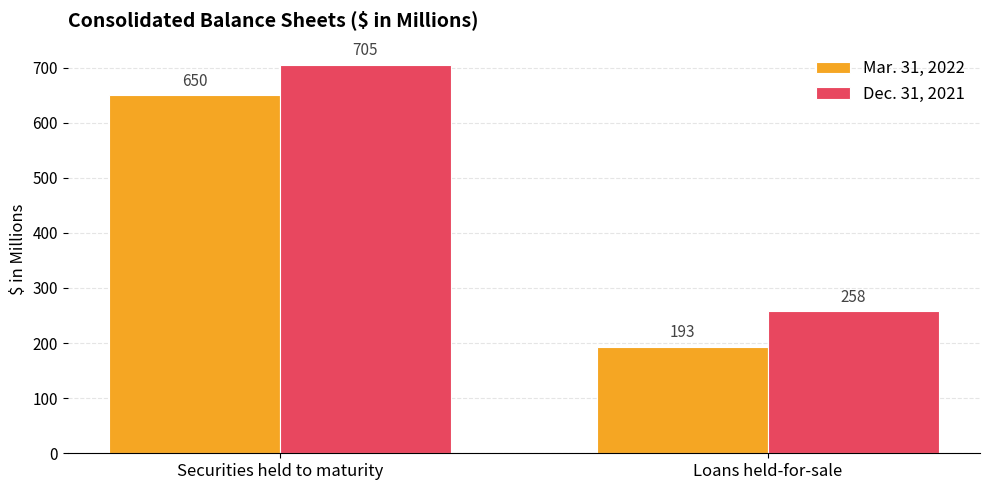

Which series changed the most between Securities held to maturity and Loans held-for-sale?

Mar. 31, 2022